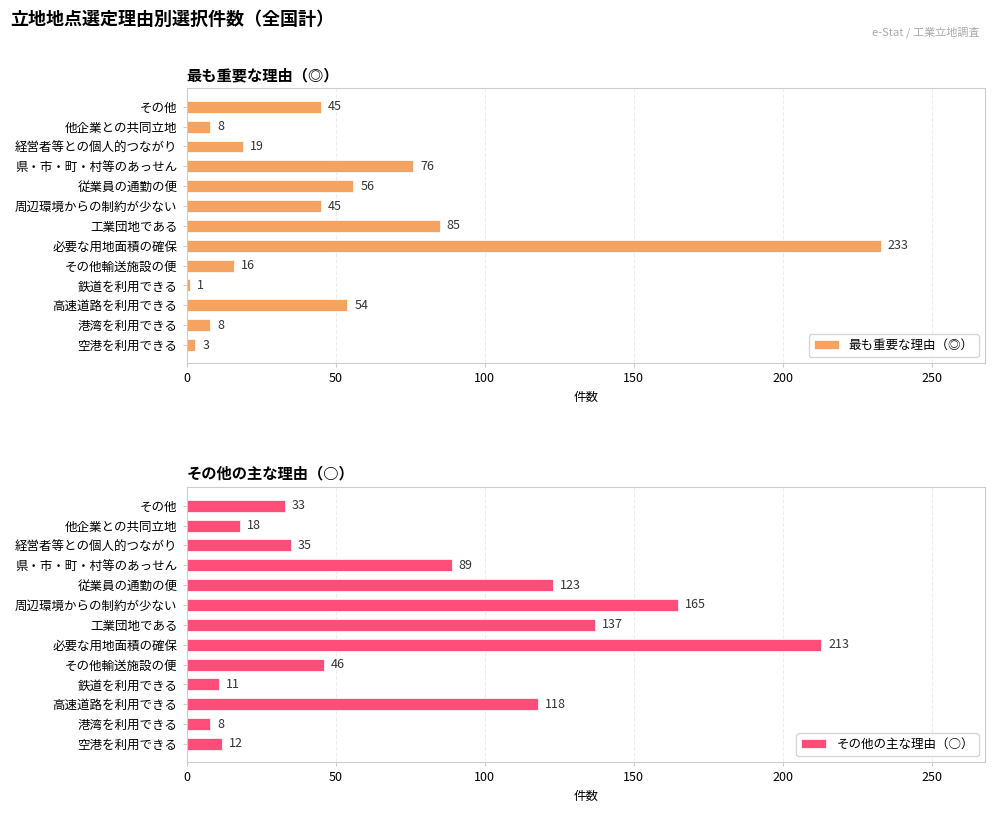

What is the value of the 最も重要な理由（◎） bar at the 6th from the left?

233